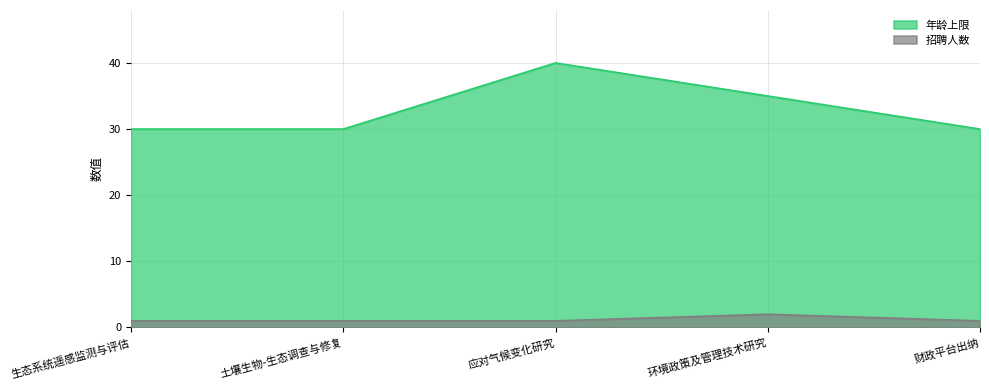

Rank the series by their maximum value, from lowest to highest.

招聘人数, 年龄上限